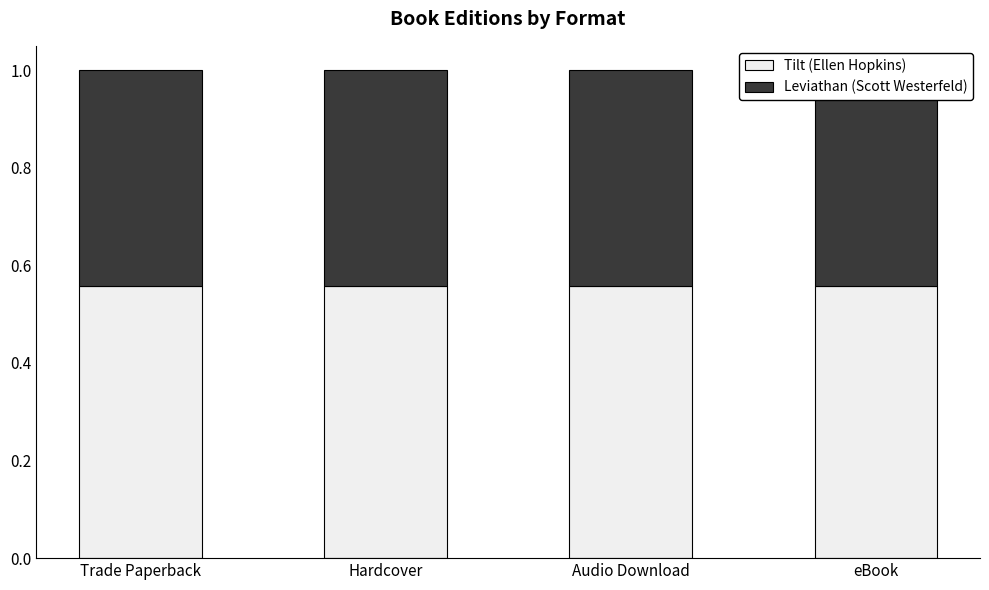

Where is Leviathan (Scott Westerfeld) nearest to the value 0?

Trade Paperback